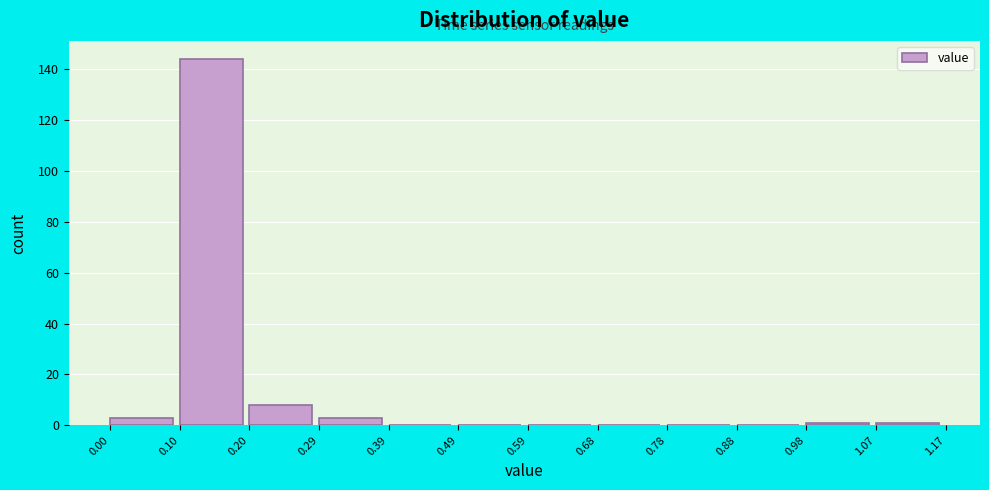

Reading left to right, list every bar in this chart as the range it spans on the x-axis followed by its height. The values are not printed on the chart, so give them approximately, as read against the axis.

0.00 to 0.10: 4
0.10 to 0.20: 144
0.20 to 0.29: 8
0.29 to 0.39: 4
0.39 to 0.49: 0
0.49 to 0.59: 0
0.59 to 0.68: 0
0.68 to 0.78: 0
0.78 to 0.88: 0
0.88 to 0.98: 0
0.98 to 1.07: under 2
1.07 to 1.17: under 2